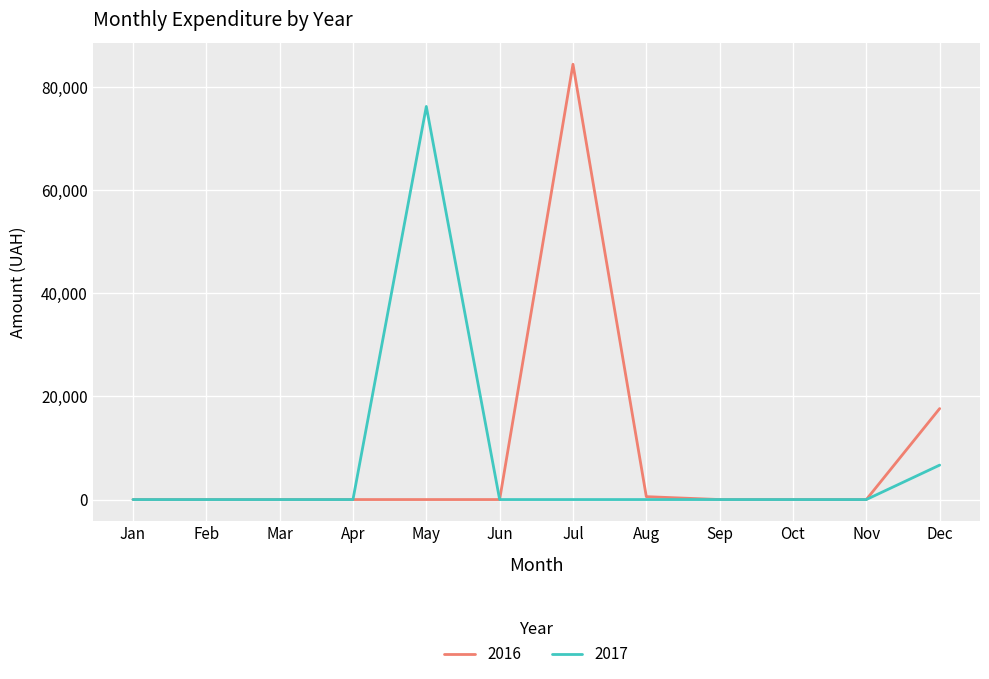

What is the total value across all series at May?

76202.7